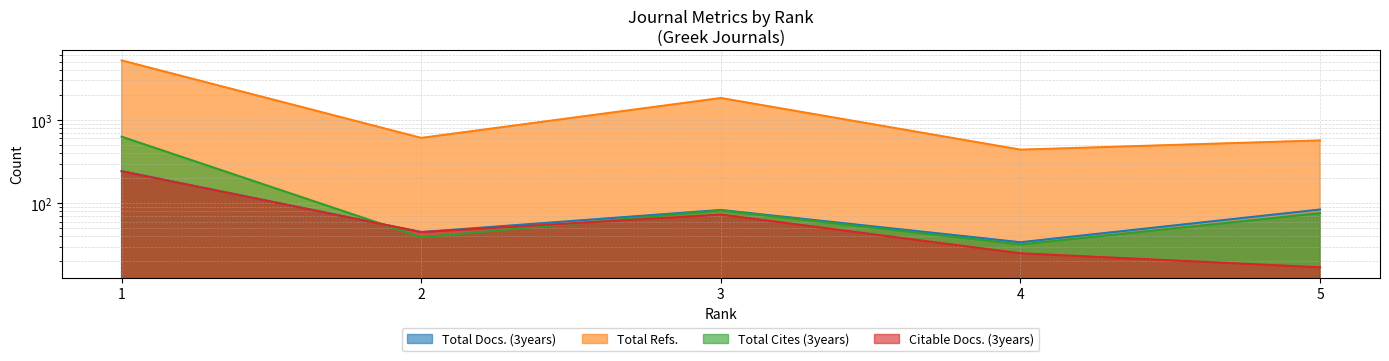

What value does the Total Docs. (3years) series have at 2, to the nearest 5?

45